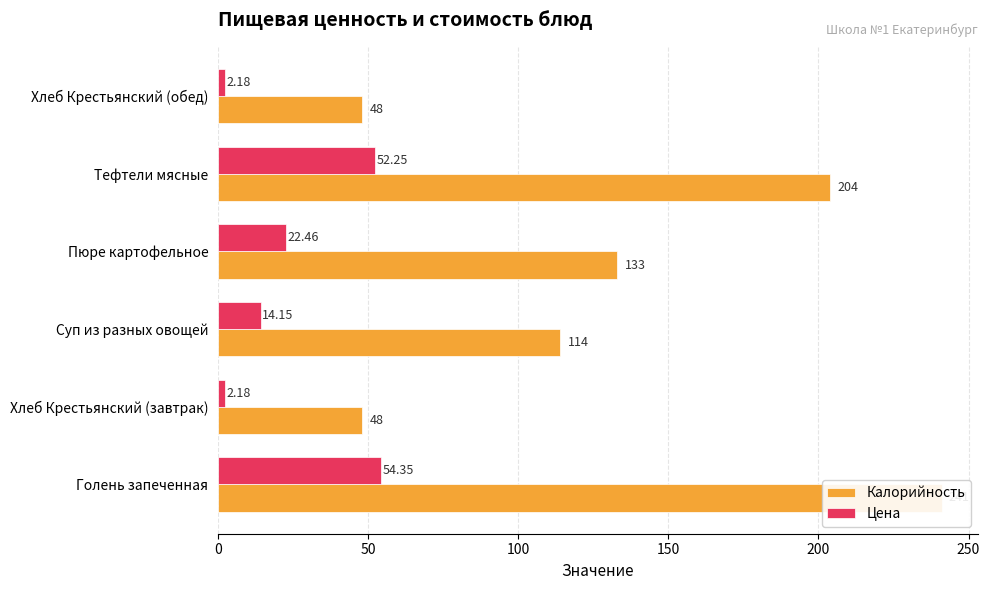

What is the highest value of the Цена series?

54.4